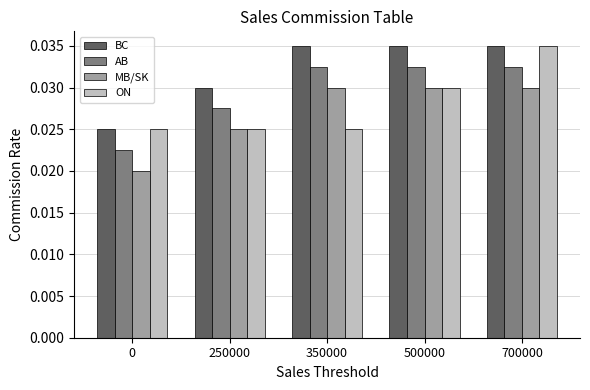

List the series in order of their overall mean, highest first.

BC, AB, ON, MB/SK